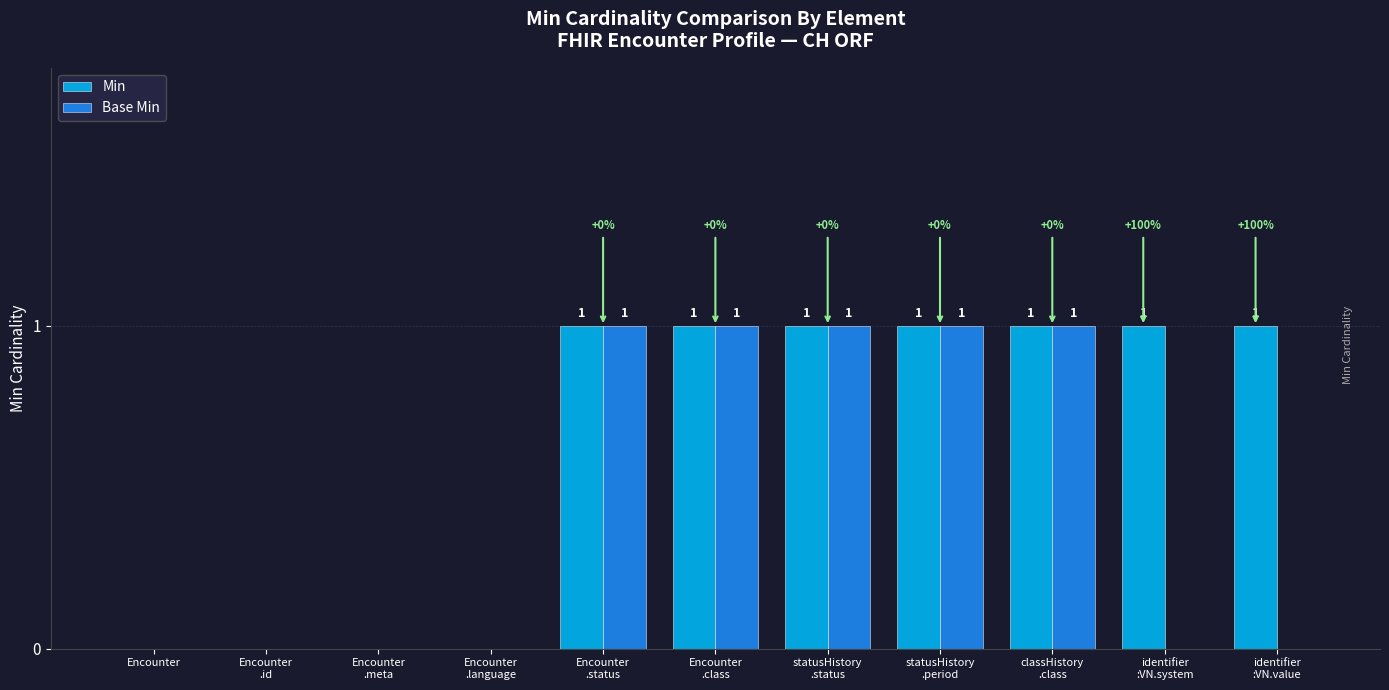

Which series has the largest total across all categories?

Min